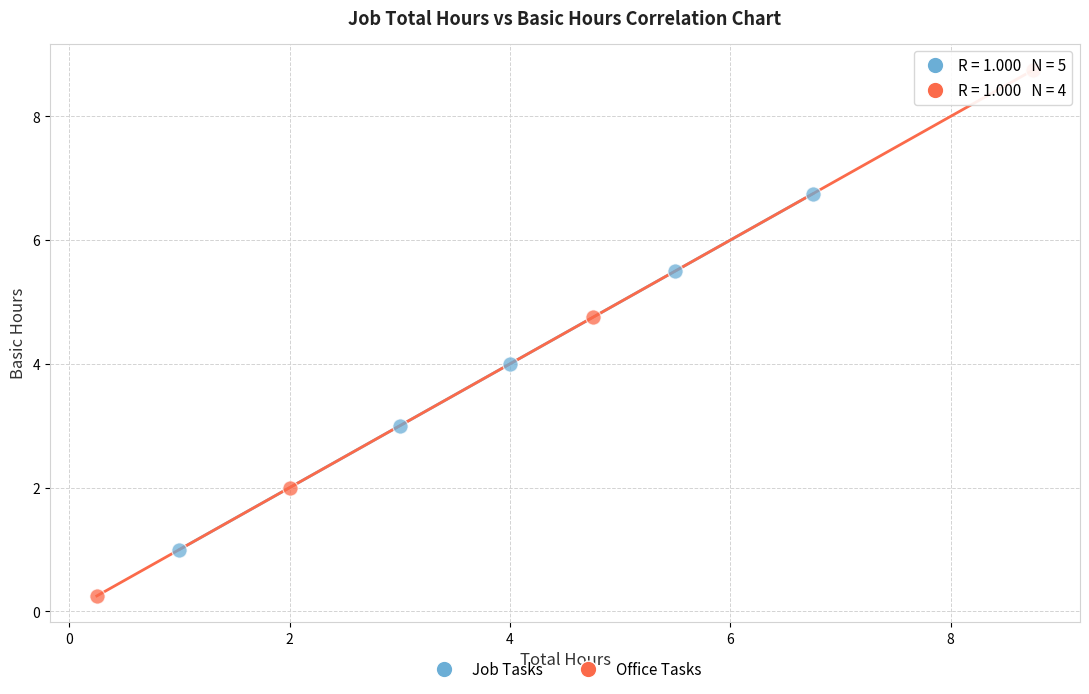

Which series contains the lowest Y value?

Office Tasks